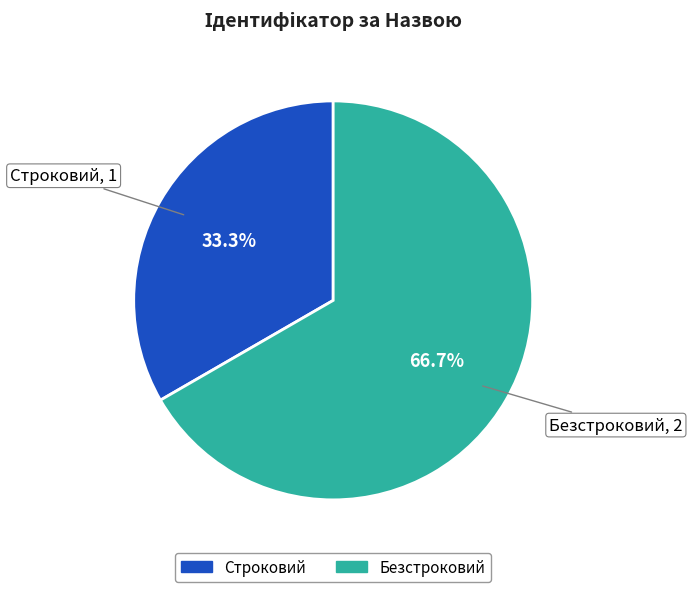

To the nearest percent, what is the average slice percentage?

50%